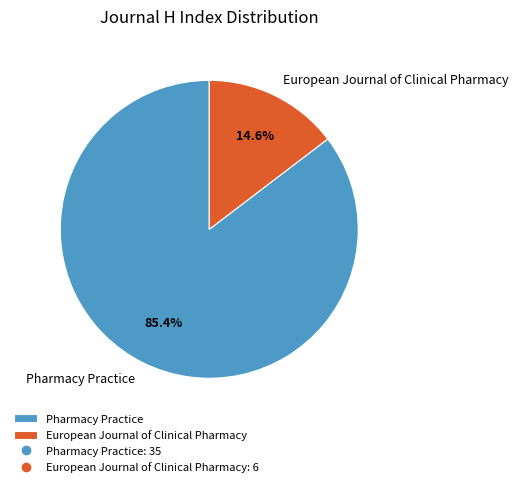

Is it true that Pharmacy Practice is 85% of the pie?

True